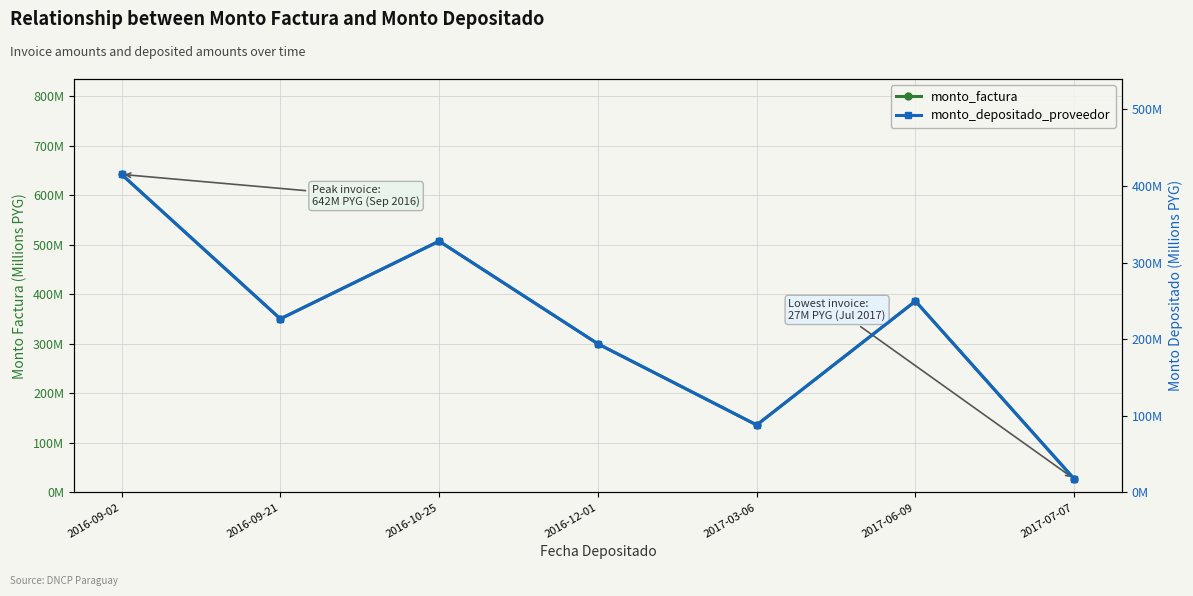

Where does the monto_factura series first go above 350?

2016-09-02